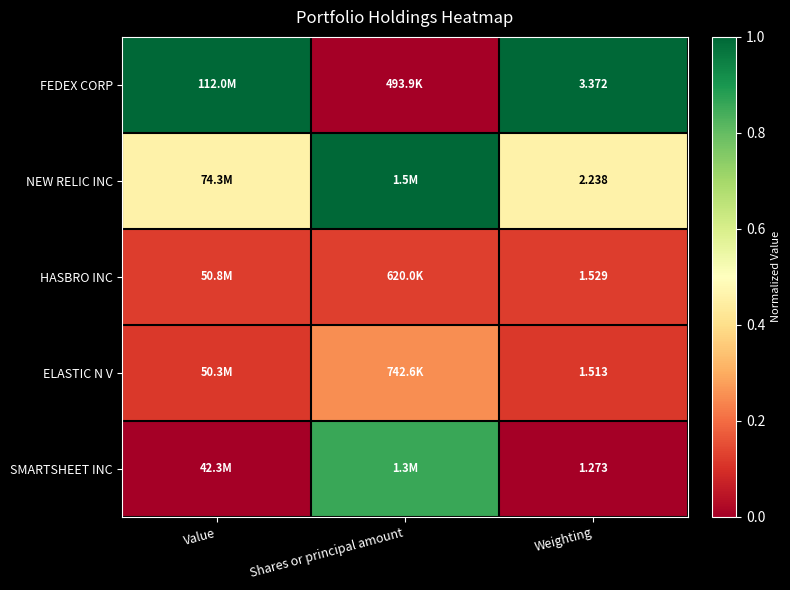

How many distinct data groups are displayed?

5